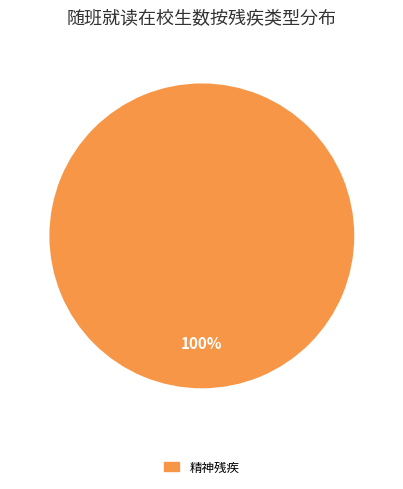

Is there a majority slice in this chart?

Yes